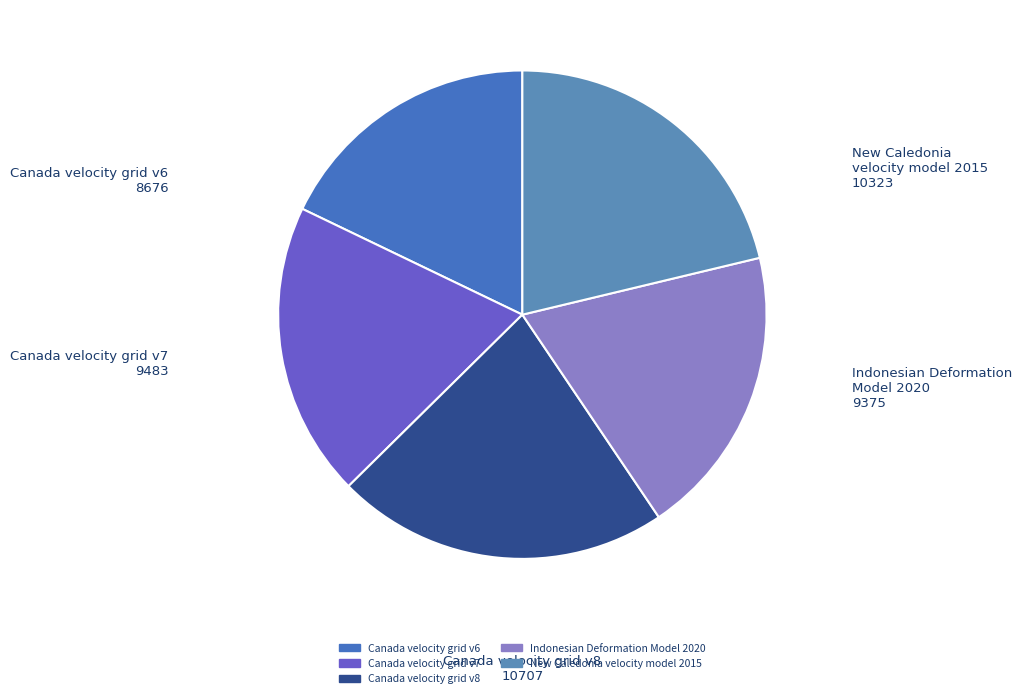

What is the largest slice in the pie chart?

Canada velocity grid v8